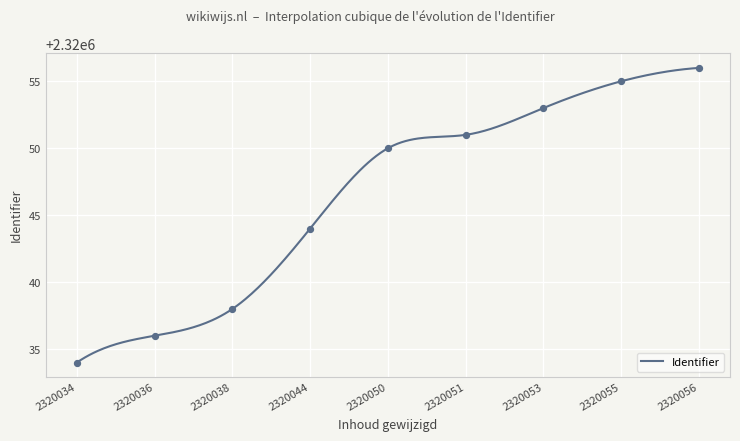

What is the minimum value for Identifier?

2320034.0